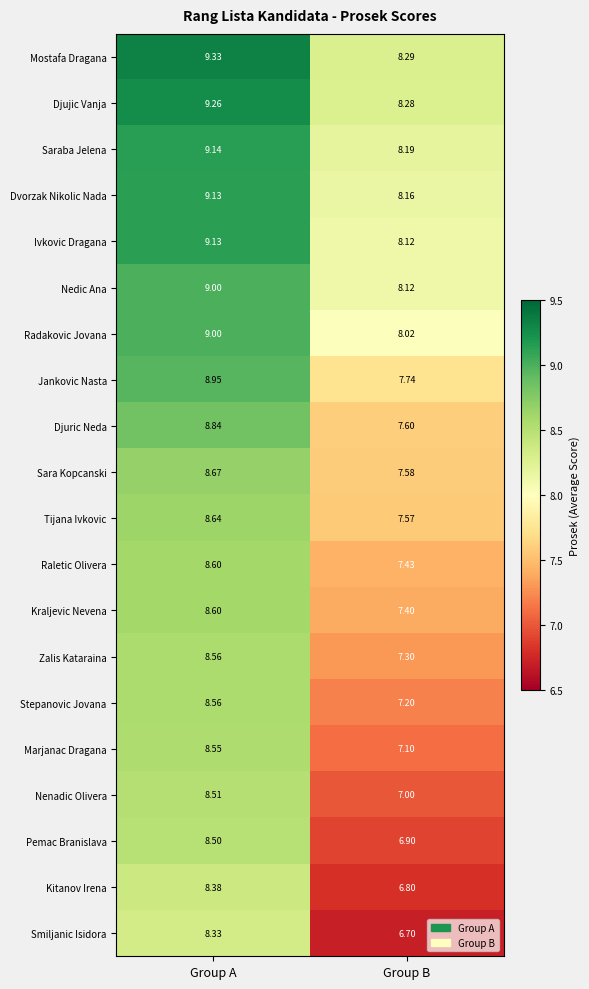

Is the value of Djuric Neda at Group A greater than the value of Pemac Branislava at Group A?

Yes